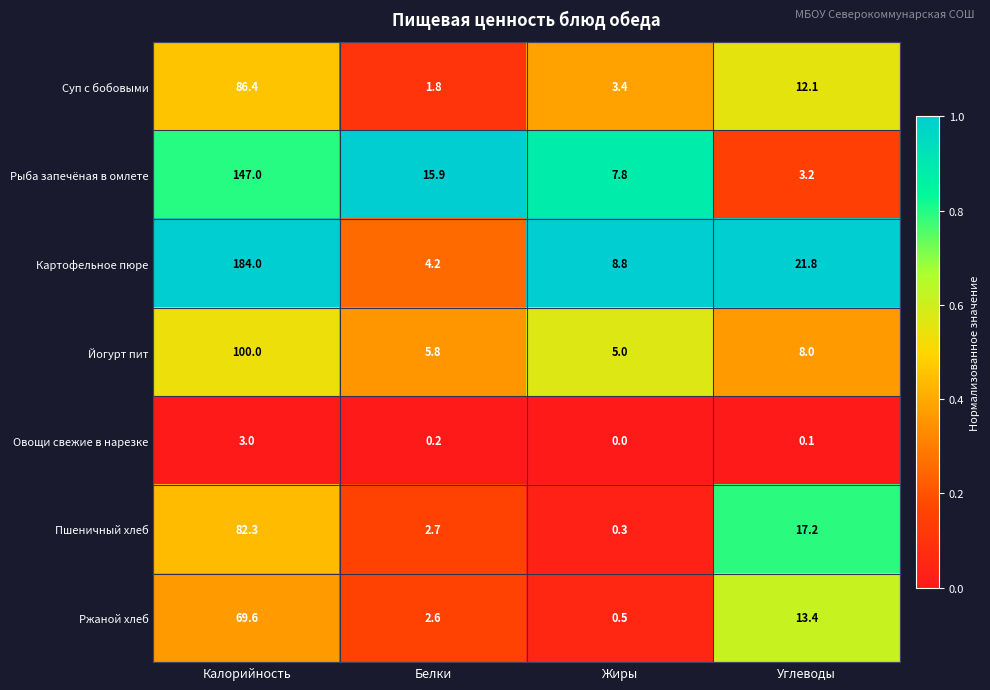

What is the total value across all series at Углеводы?

75.8